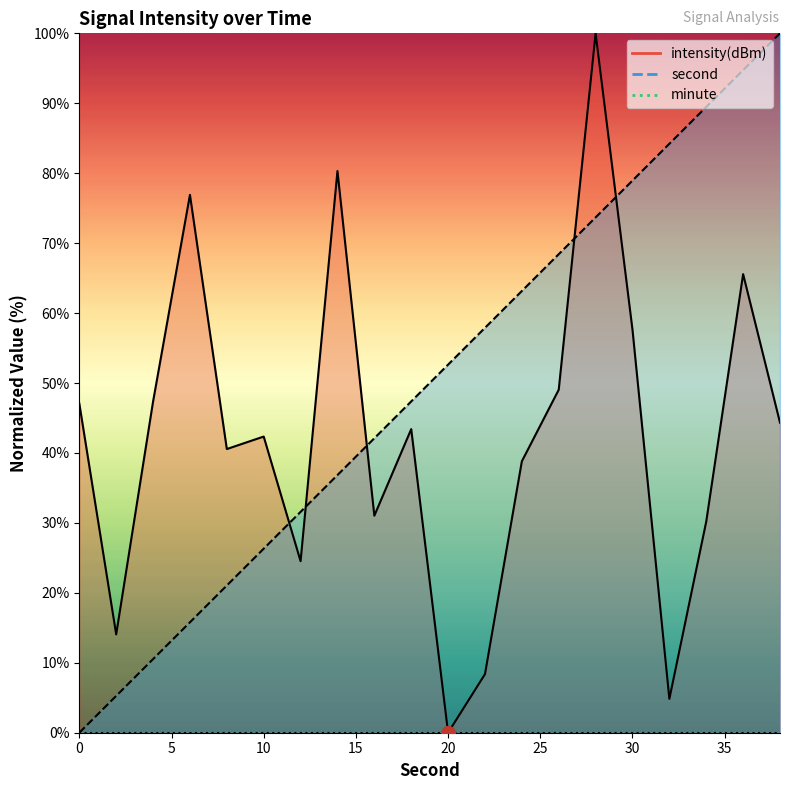

What is the difference between the highest and lowest values at 34?

59.3